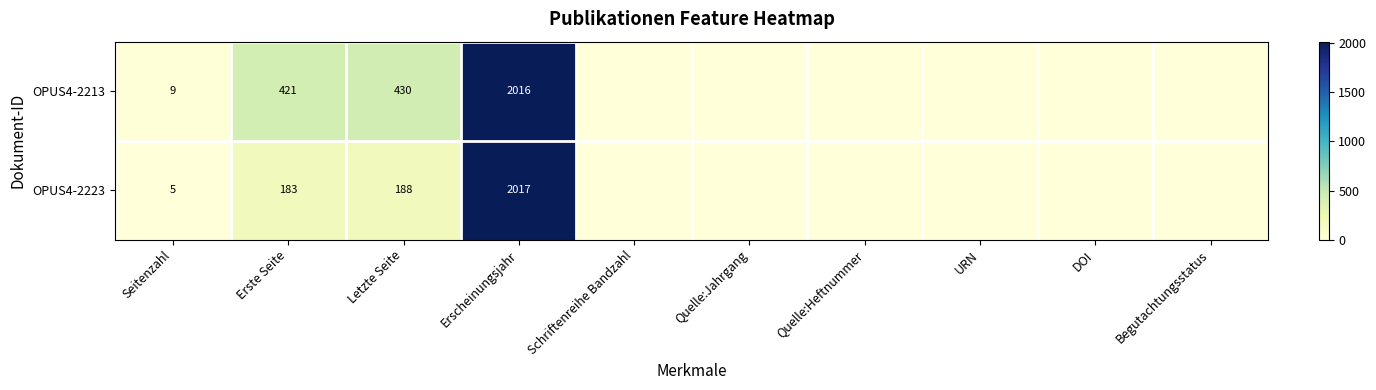

Is it true that OPUS4-2223 equals 183 at Erste Seite?

True